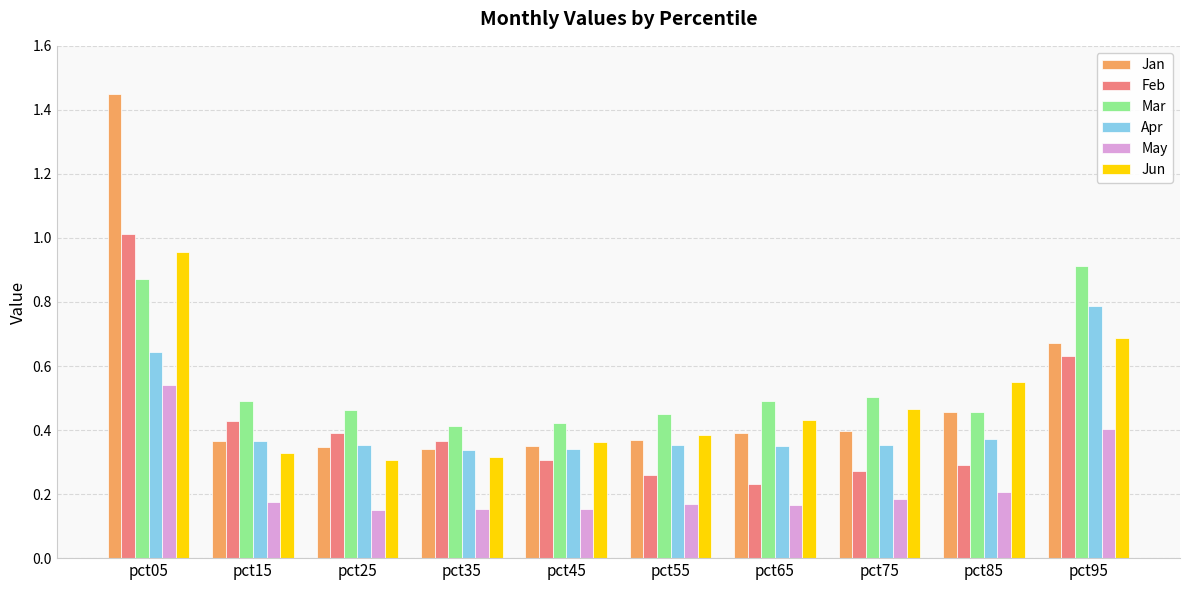

How many data points does each series have?

10